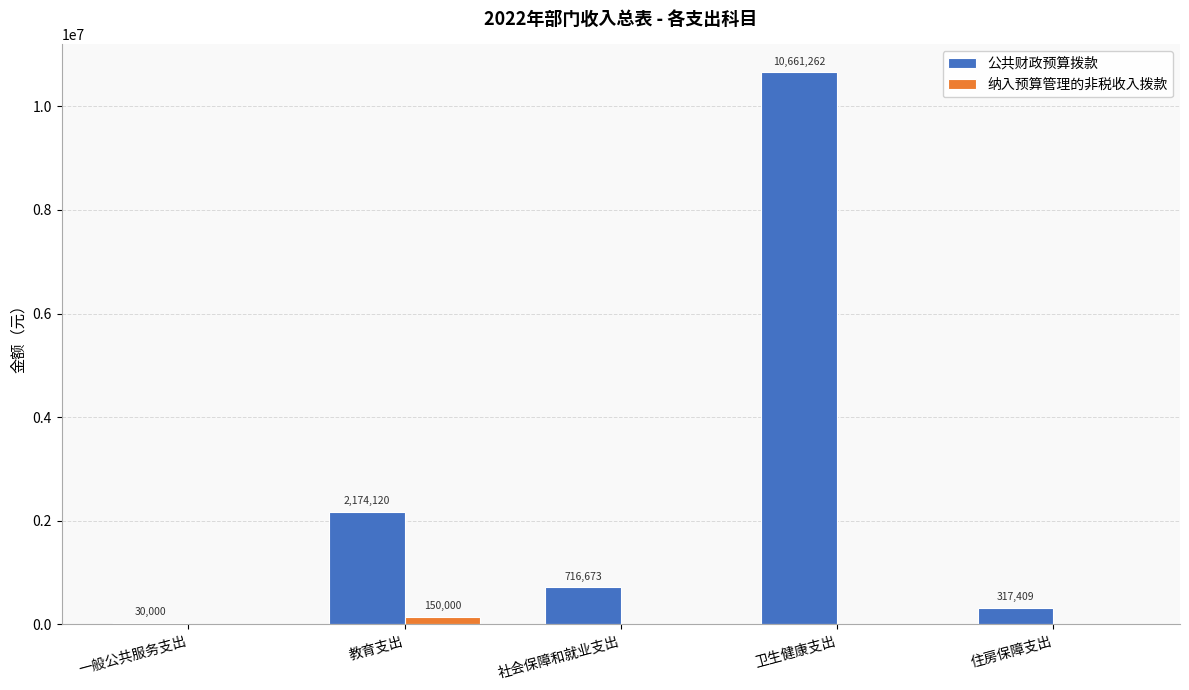

What is the total value across all series at 教育支出?

2324120